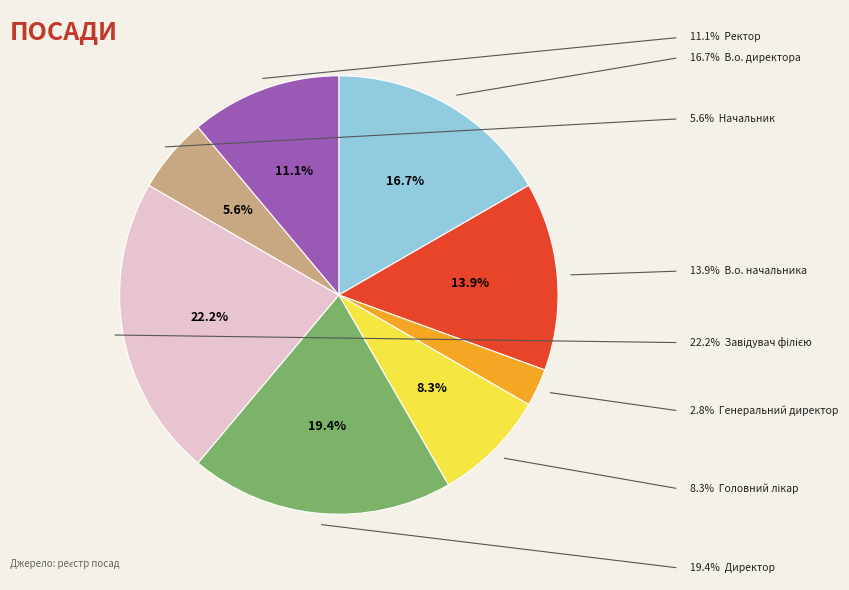

Is there any slice that represents more than half of the pie?

No